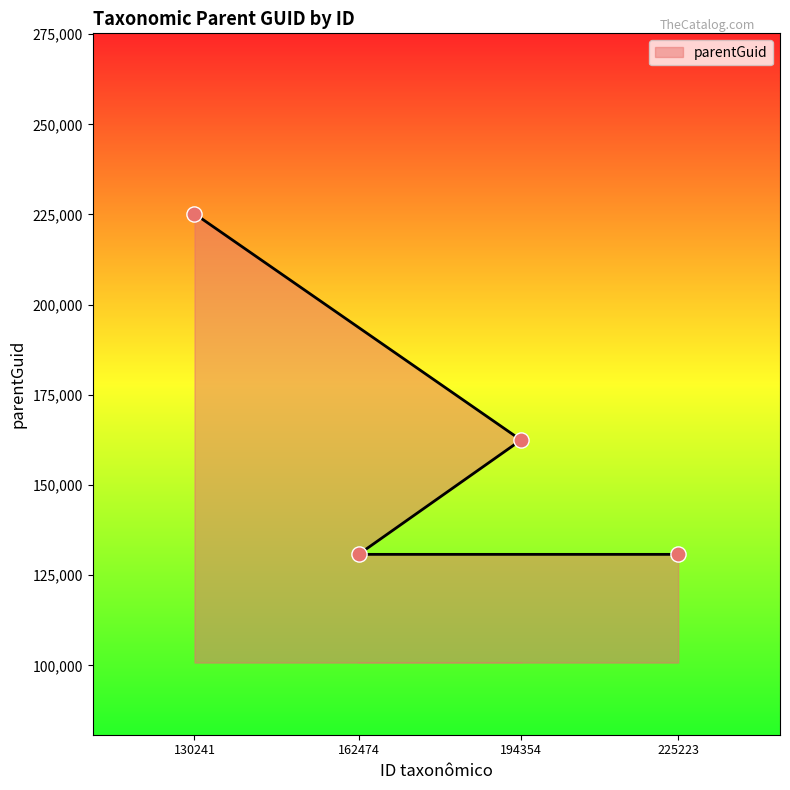

Approximately how many times larger is the value at 225223 compared to 130241?

0.6